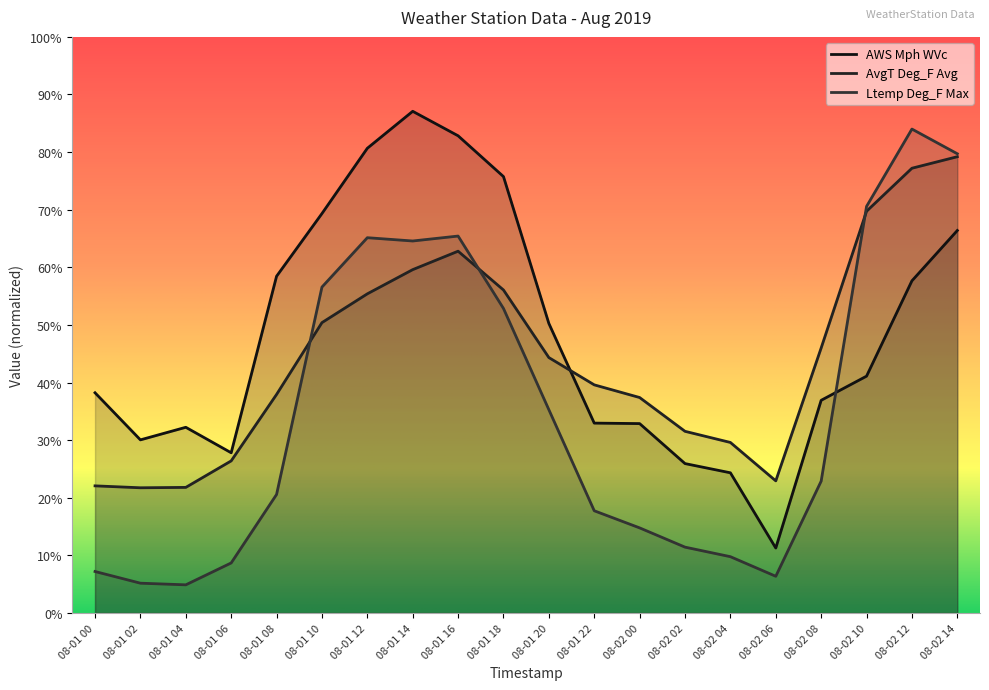

What is the spread (max minus min) of values at 08-01 00?

31.0